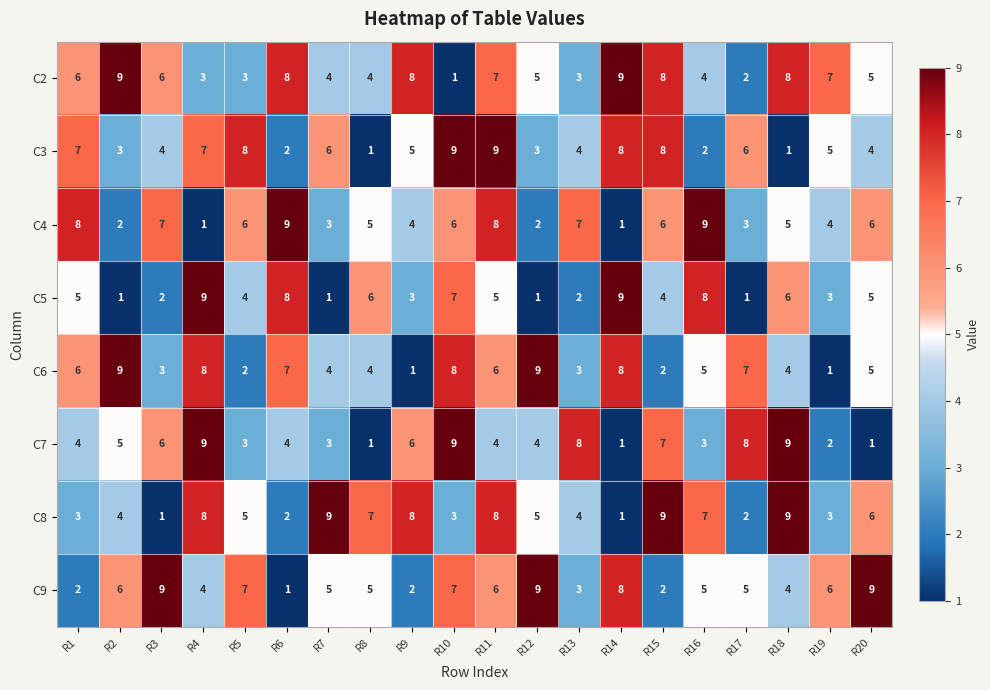

Count the C7 values in the range 3 to 8.

13